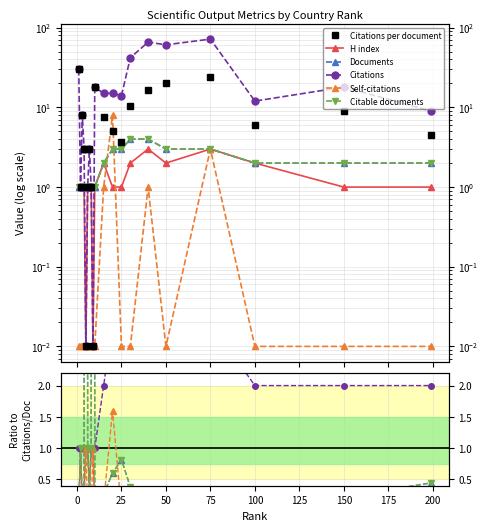

What is the spread (max minus min) of values at 25?

3.8